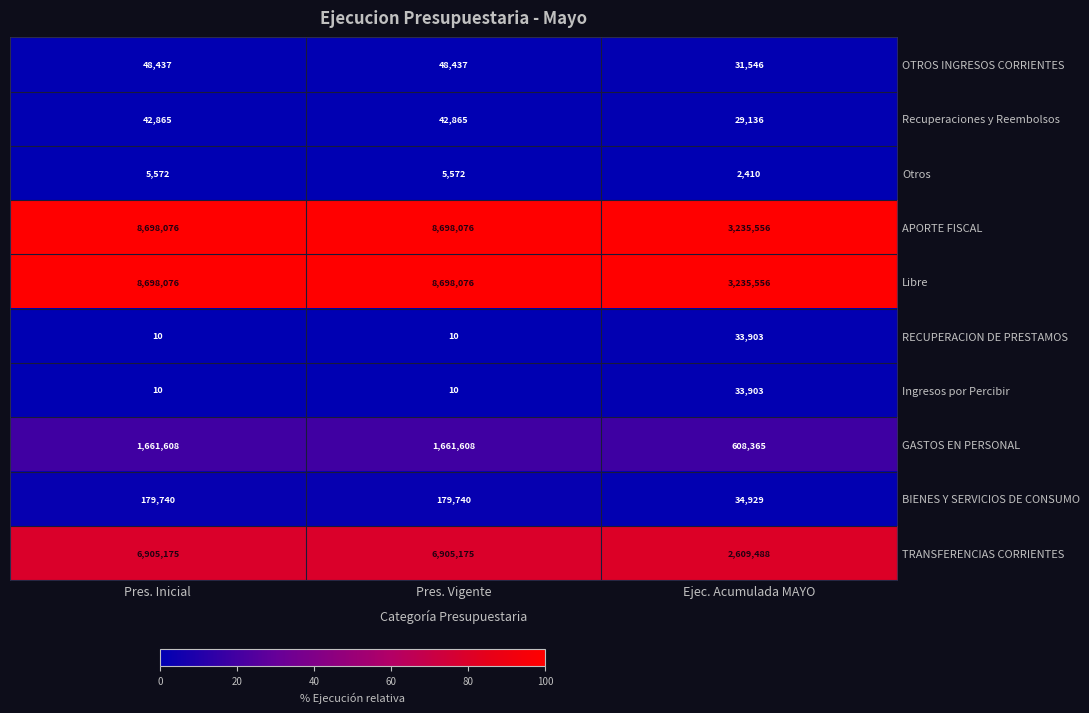

What is the spread (max minus min) of values at Pres. Vigente?

8698066